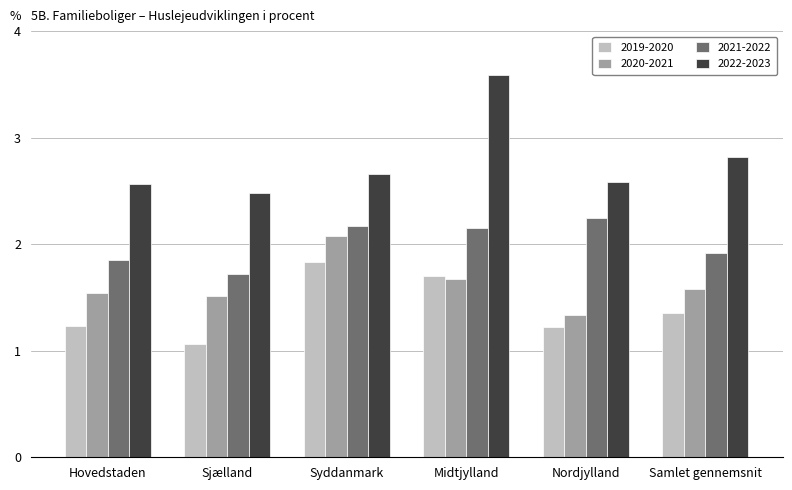

At which label is 2021-2022 closest to 1?

Sjælland